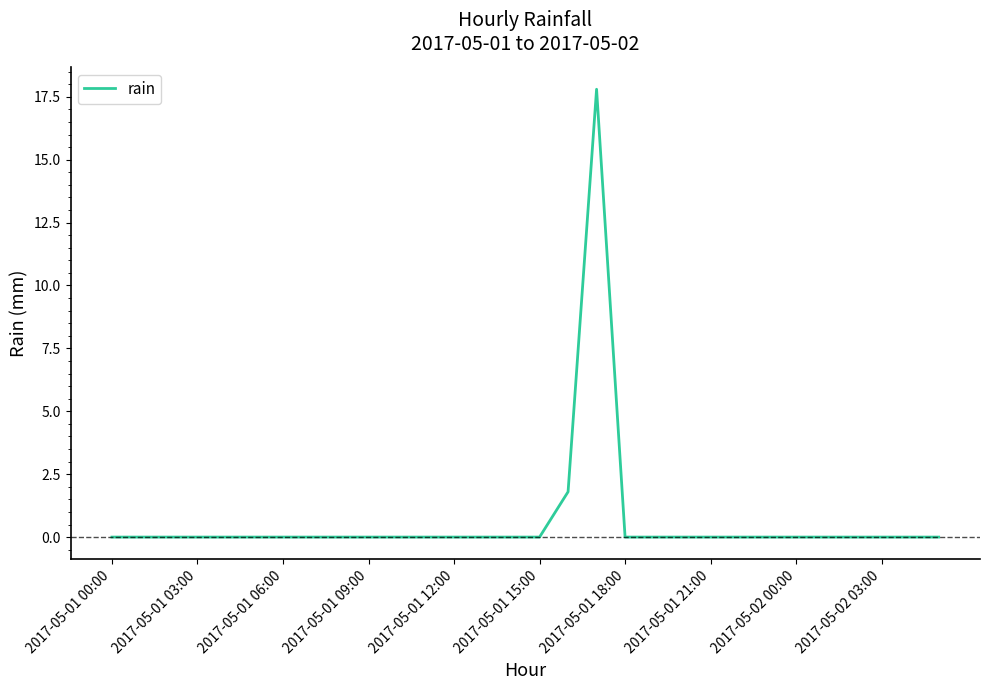

What is the difference between the maximum and minimum values?

17.8